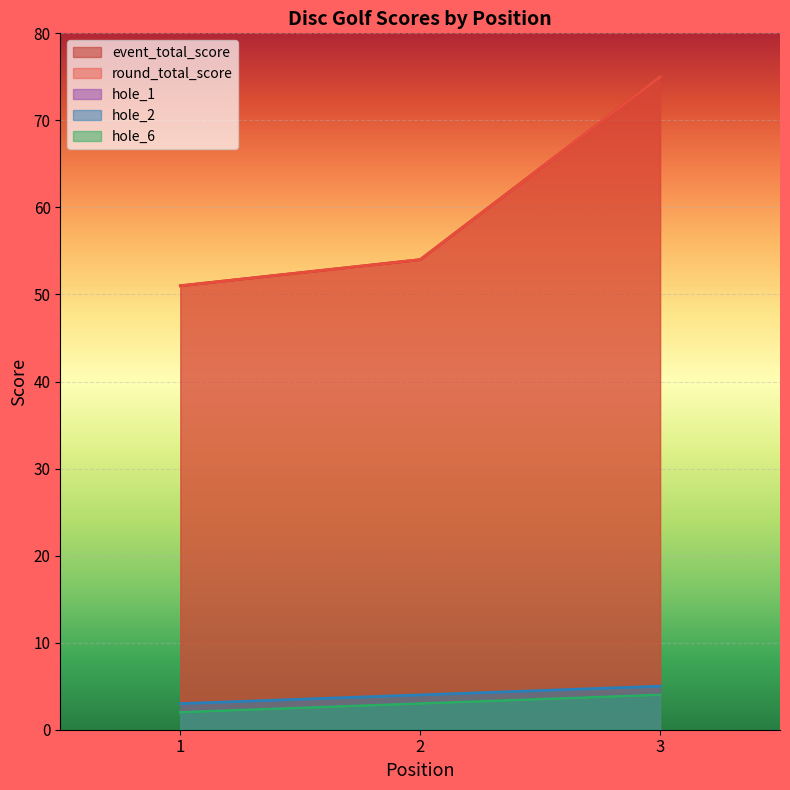

Reading left to right, transcribe all the data shown in this chart.

event_total_score: 1=51	2=54	3=75
round_total_score: 1=51	2=54	3=75
hole_1: 1=2	2=3	3=4
hole_2: 1=3	2=4	3=5
hole_6: 1=2	2=3	3=4